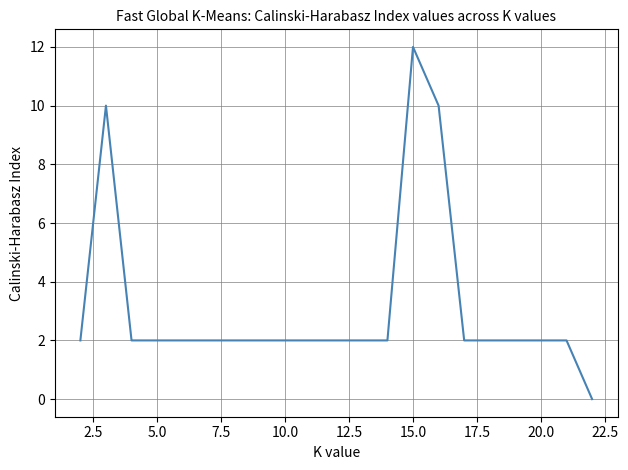

What is the difference between the maximum and minimum values?

12